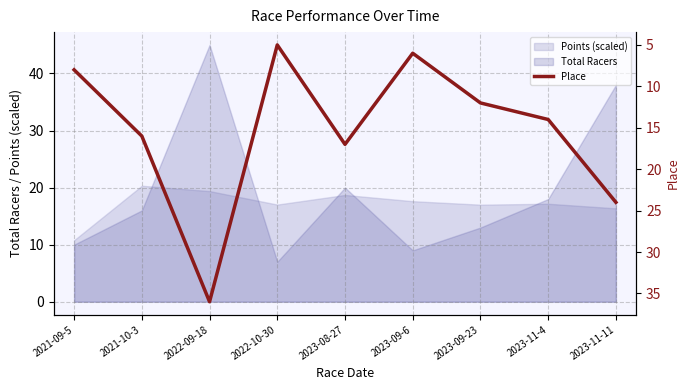

What value does the Total Racers series have at 2023-11-4?

18.0